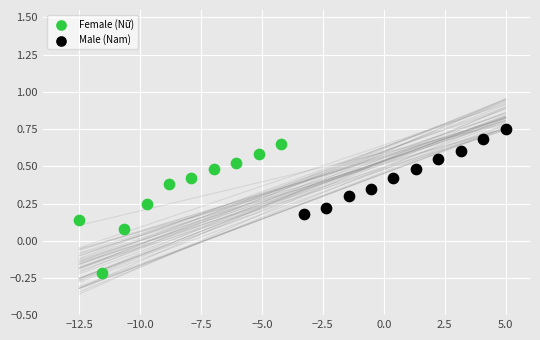

Which series reaches the minimum Y coordinate?

Female (Nữ)